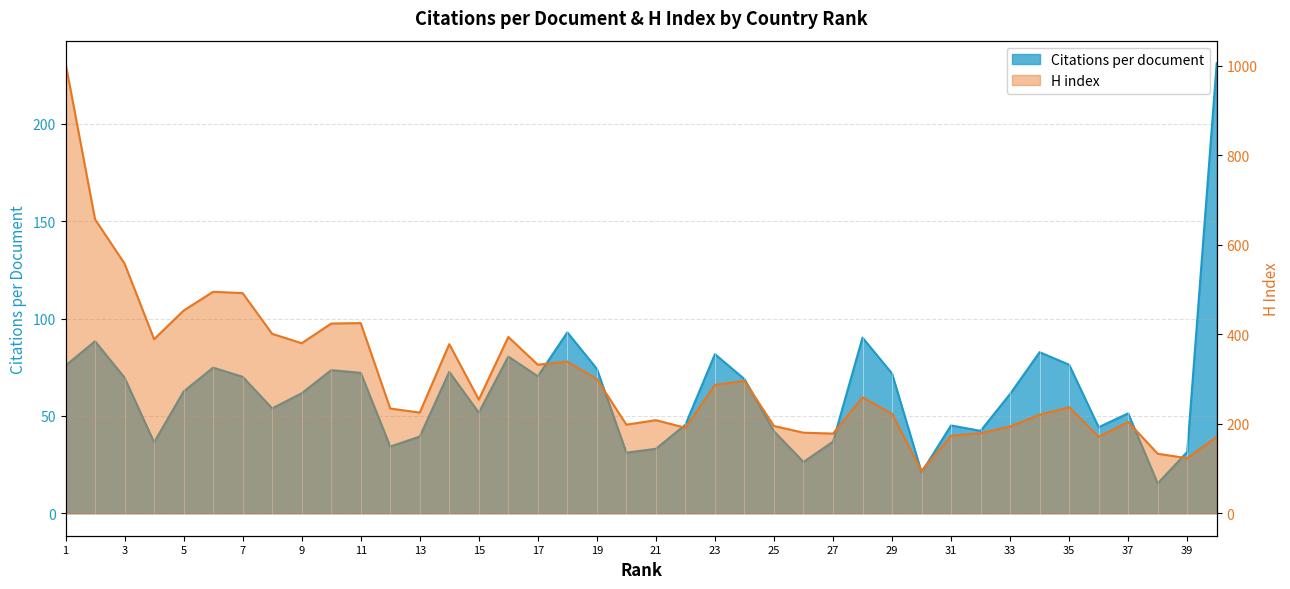

Which series ends up on top after the final intersection of H index and Citations per document?

Citations per document